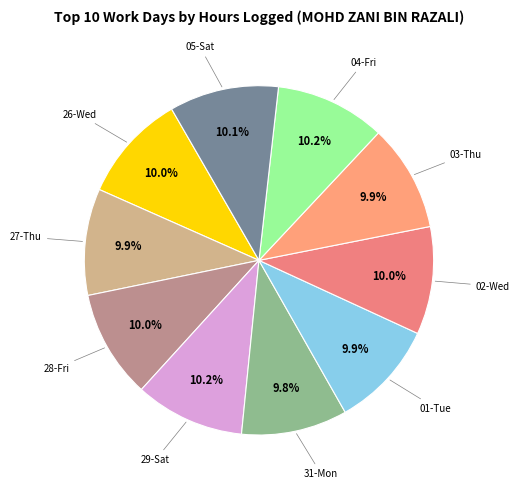

How many slices are in this pie chart?

10